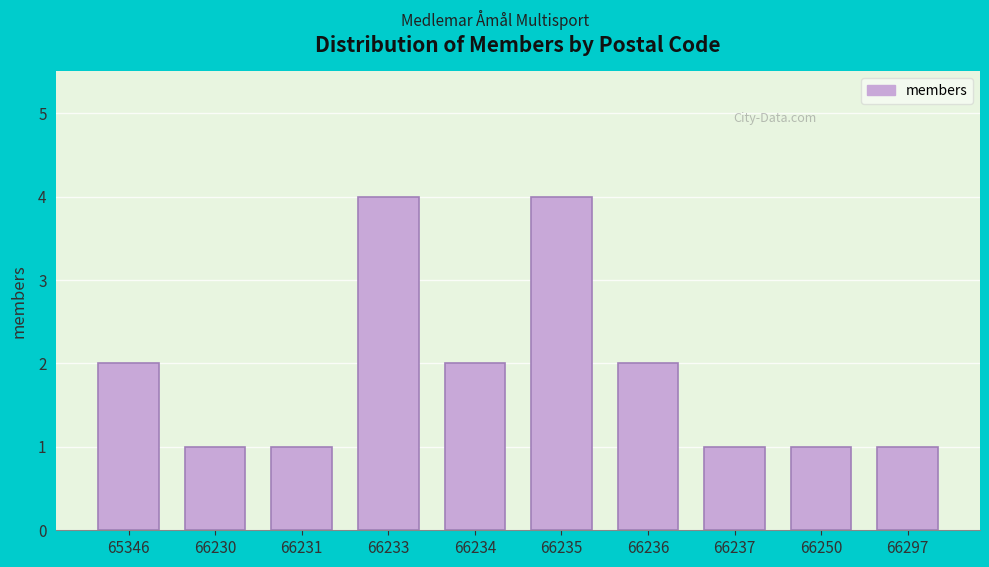

Reading left to right, extract all data points from this chart.

65346=2	66230=1	66231=1	66233=4	66234=2	66235=4	66236=2	66237=1	66250=1	66297=1